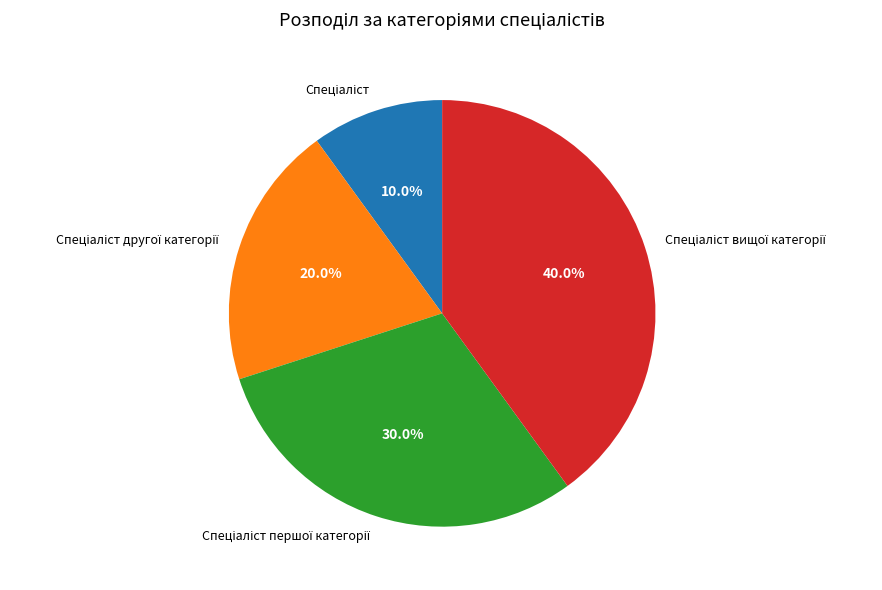

Is there a majority slice in this chart?

No